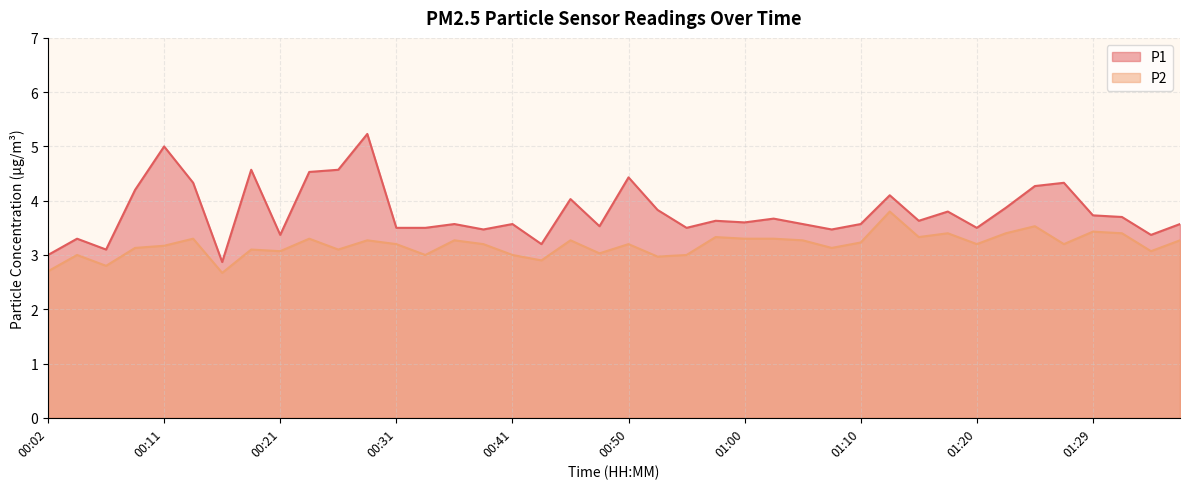

Where is the first local minimum for P1?

00:07